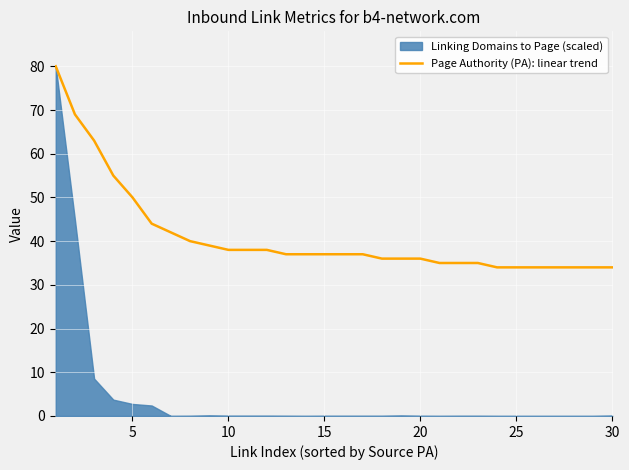

What is the difference between the second highest and second lowest values?

35